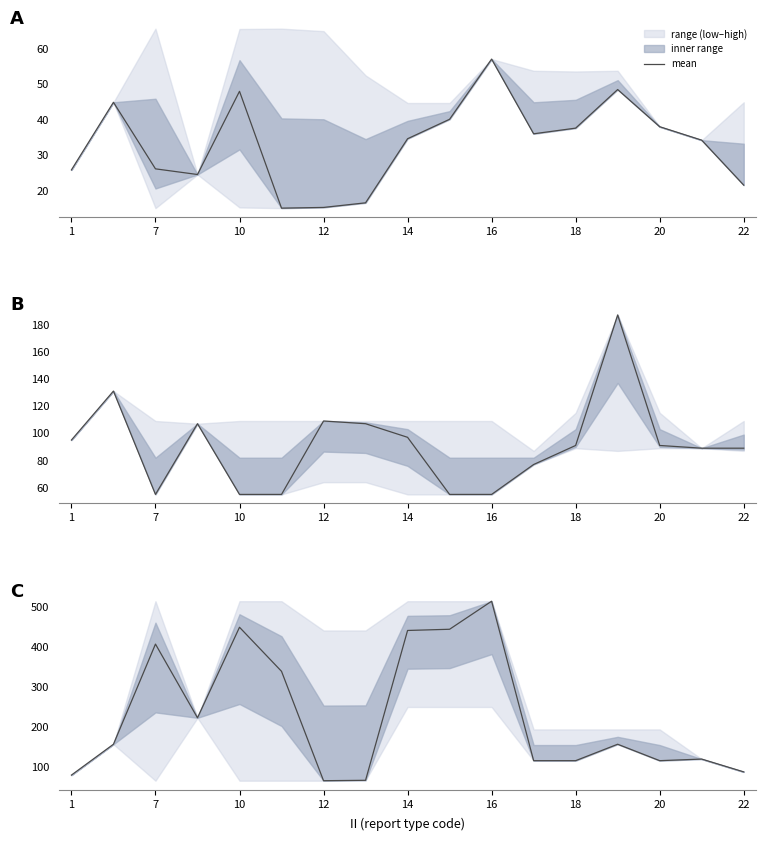

What is the sum of all values?

3900